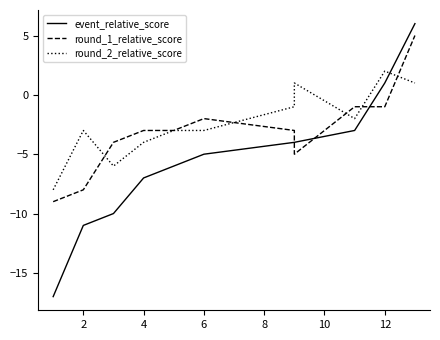

How many values in event_relative_score are above zero?

2